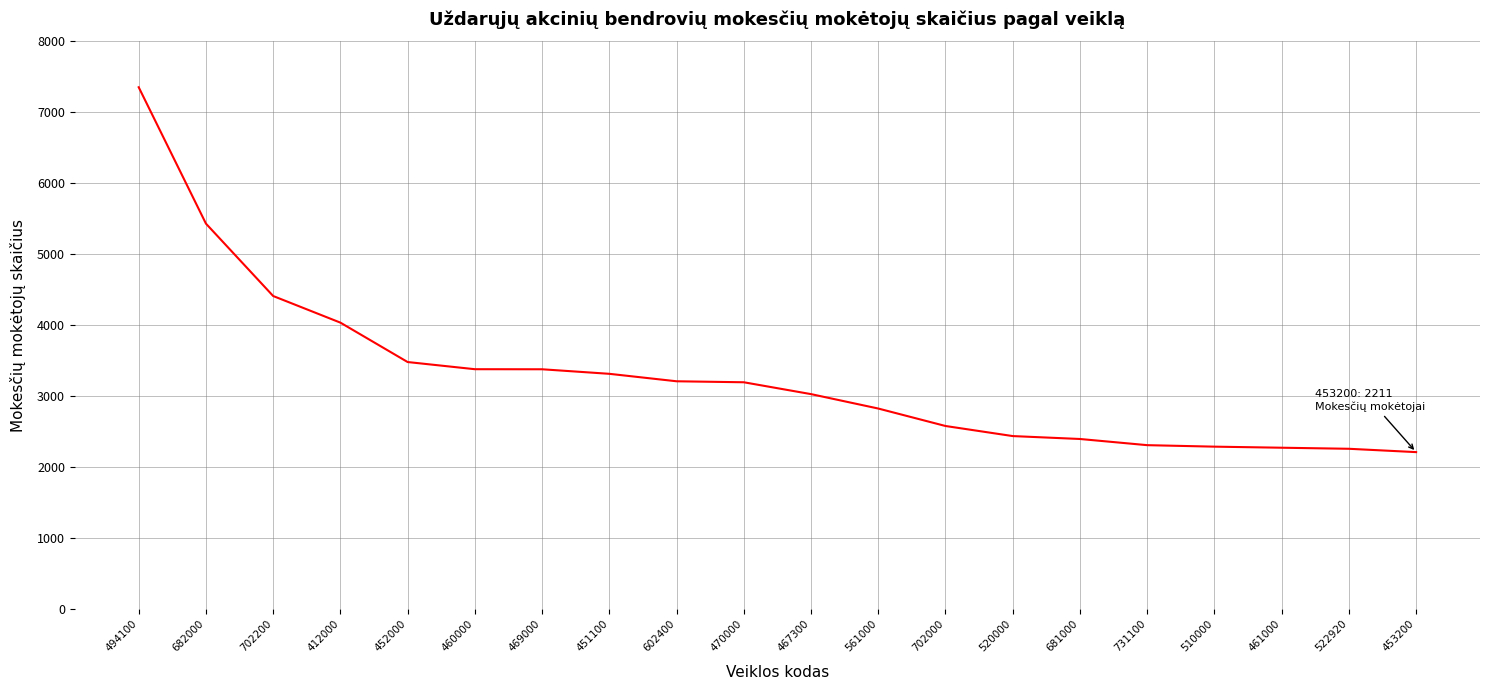

Between 731100 and 561000, which is larger?

561000